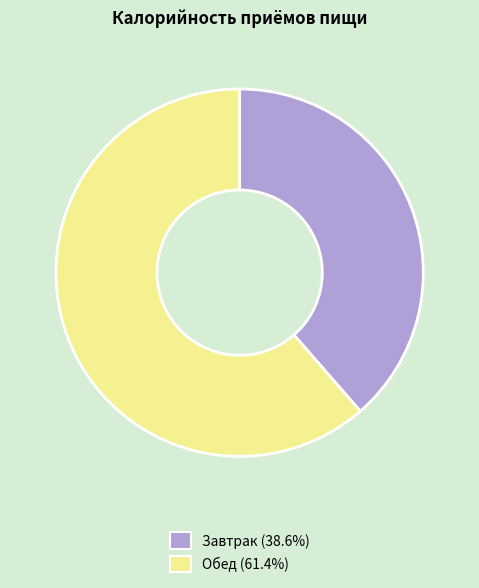

The Обед slice represents 72% of the pie. True or false?

False